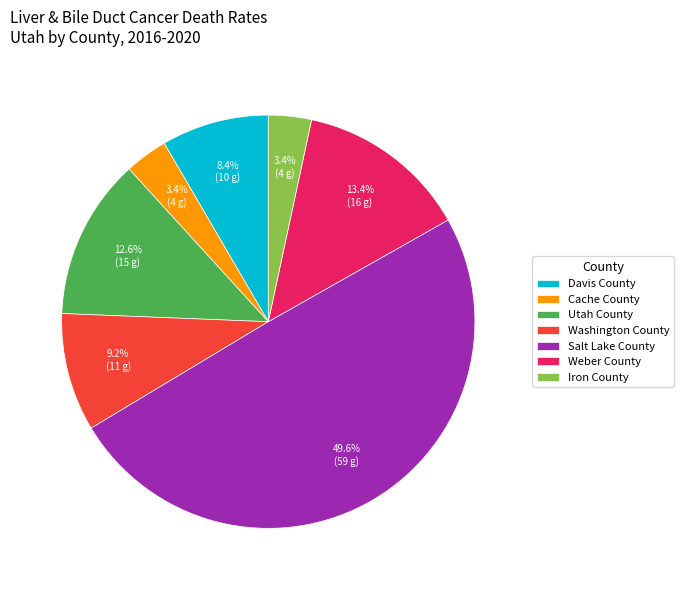

Which has a higher value, Salt Lake County or Washington County?

Salt Lake County